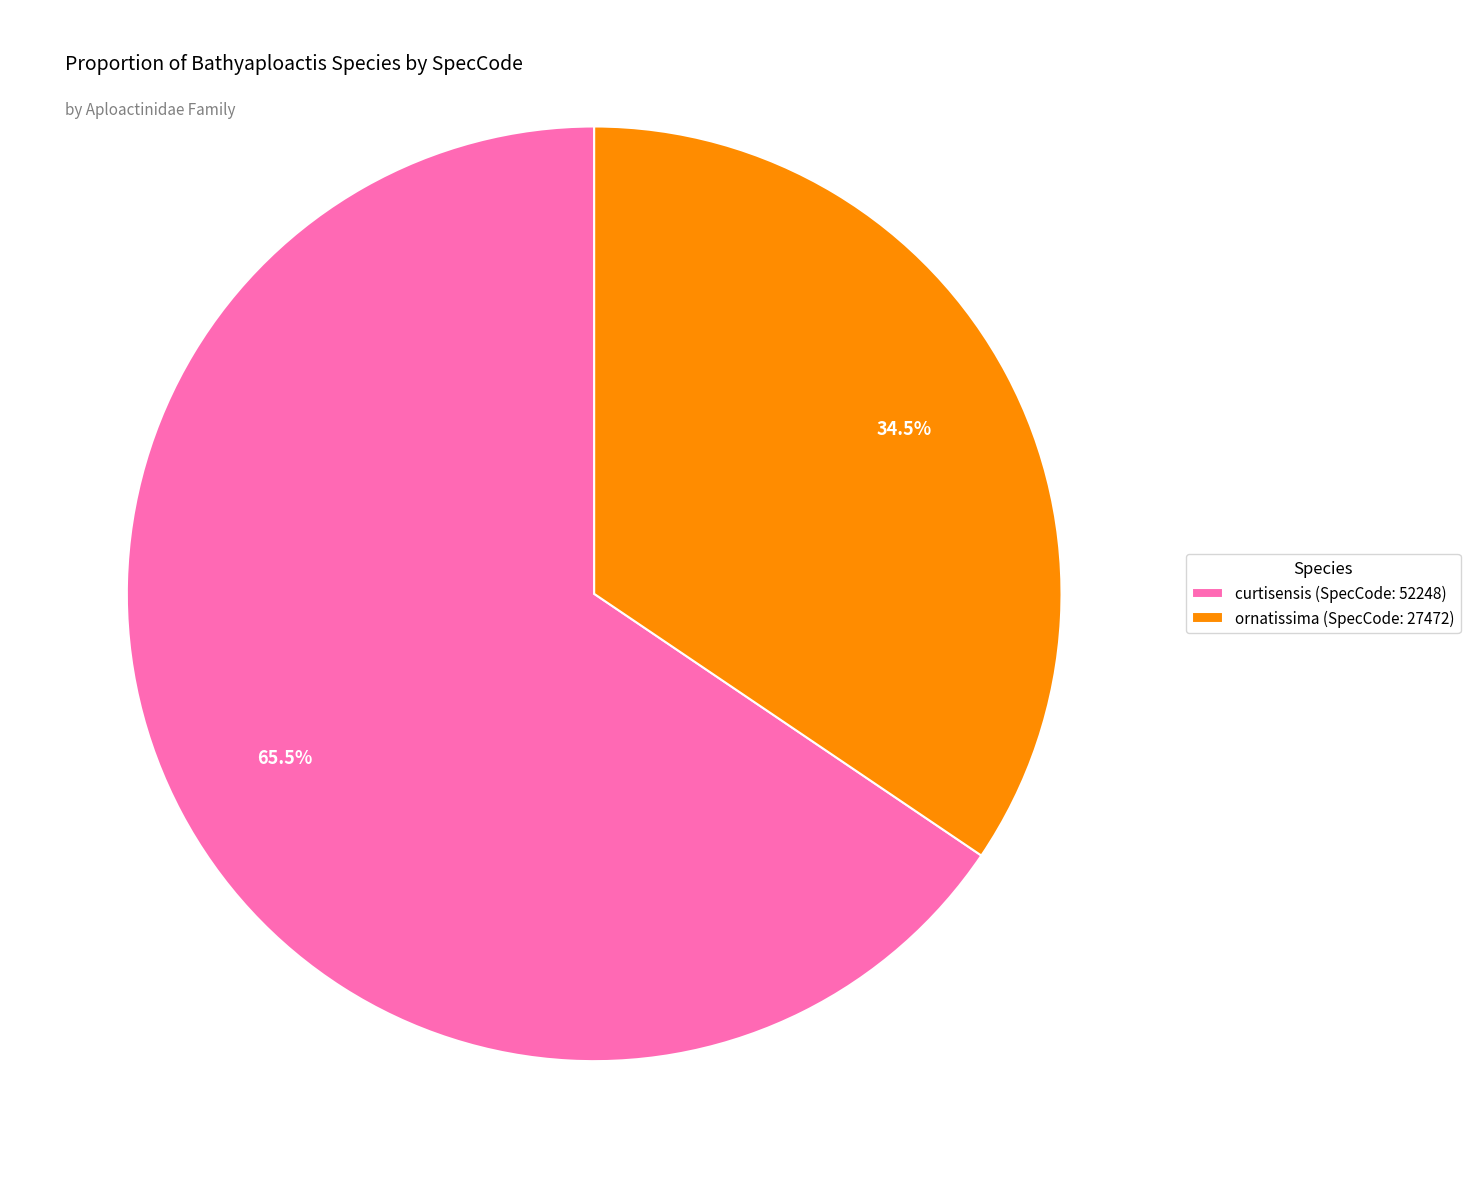

Count the number of slices in the pie.

2